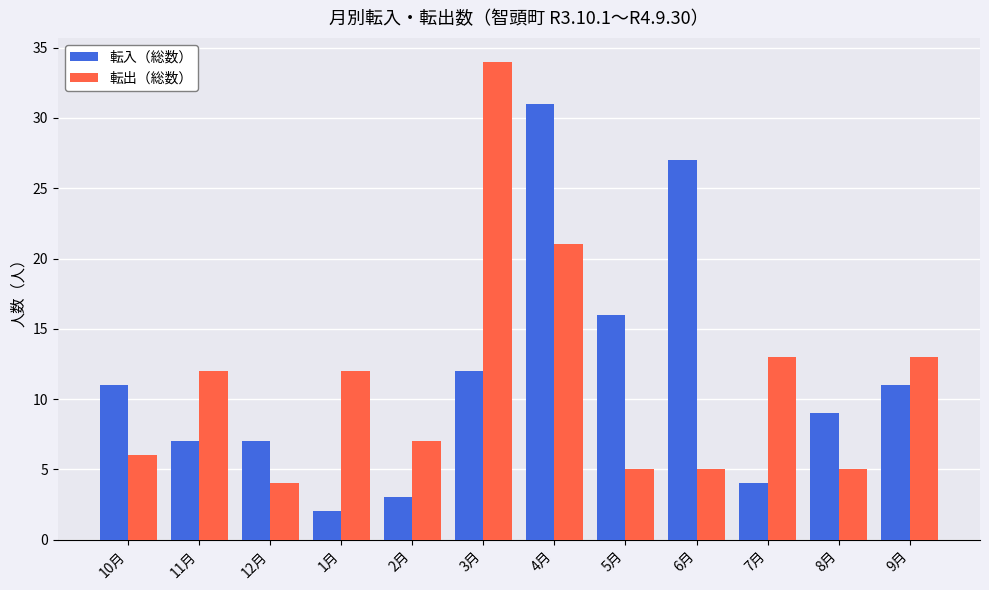

Count the number of data series in this chart.

2